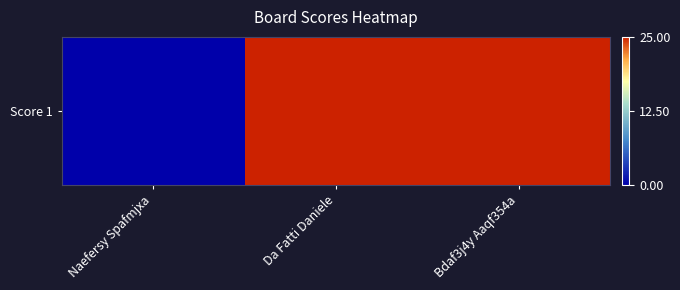

Reading right to left, list all the values displayed in this chart.

Bdaf3j4y Aaqf354a=25	Da Fatti Daniele=25	Naefersy Spafmjxa=0